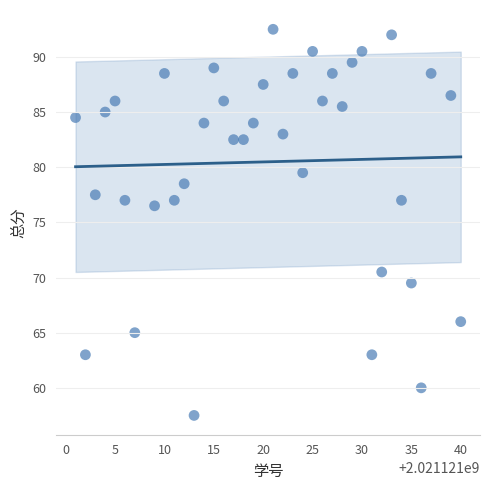

What Y value in the scatter plot is closest to 75?

76.5